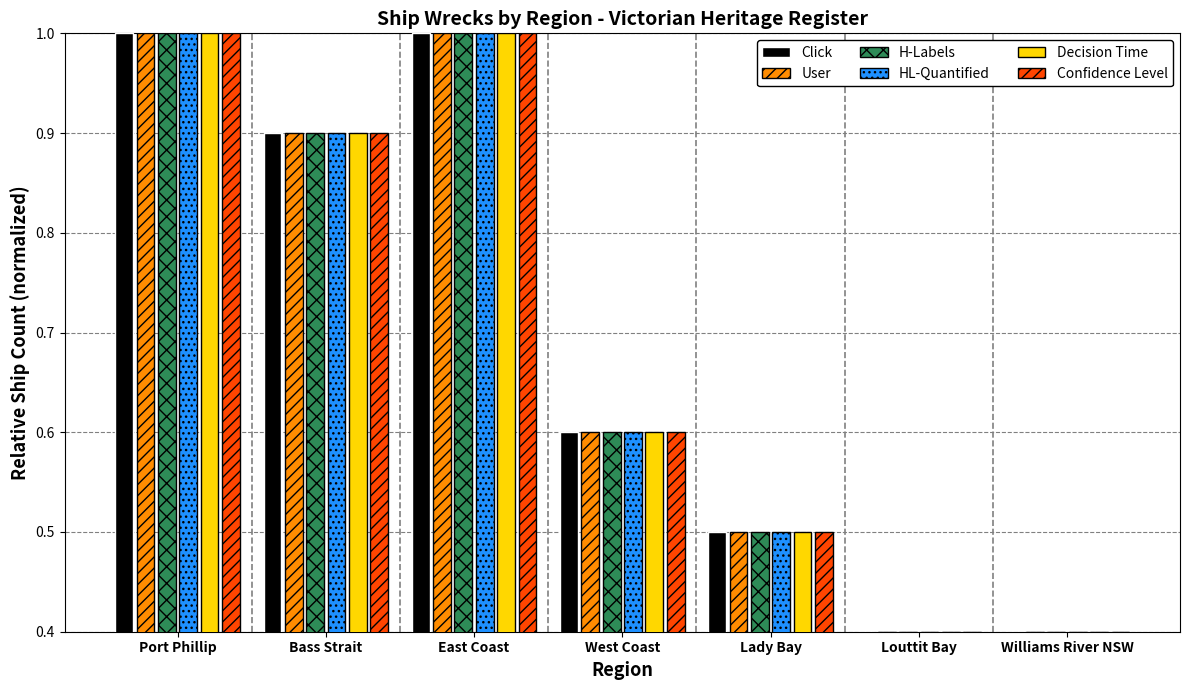

What is the greatest value displayed?

1.0